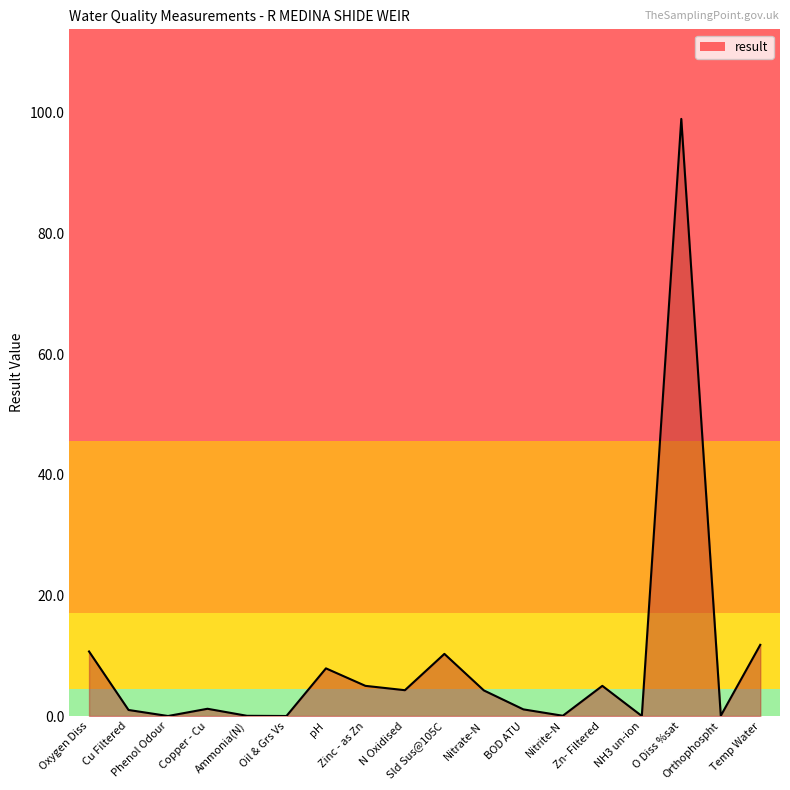

What is the ratio of the value at Zinc - as Zn to the value at Temp Water?

0.4